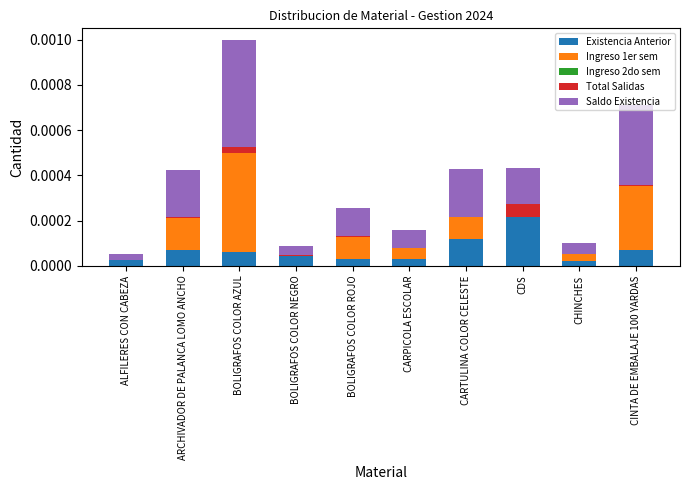

True or false: Existencia Anterior has a value of 0.0 at CARPICOLA ESCOLAR.

True